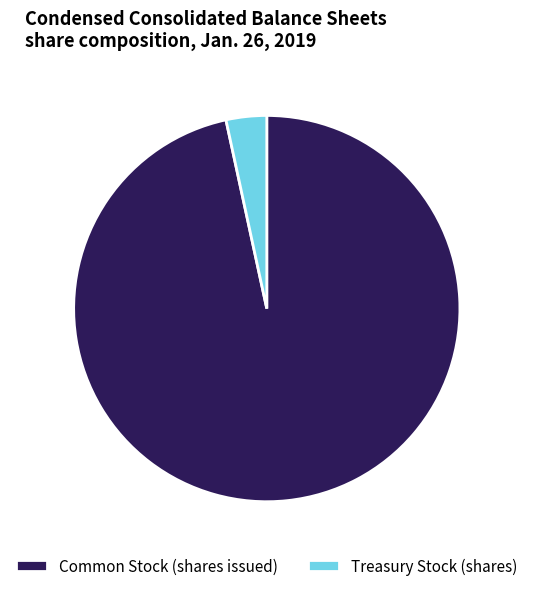

What is the smallest slice in the pie chart?

Treasury Stock (shares)